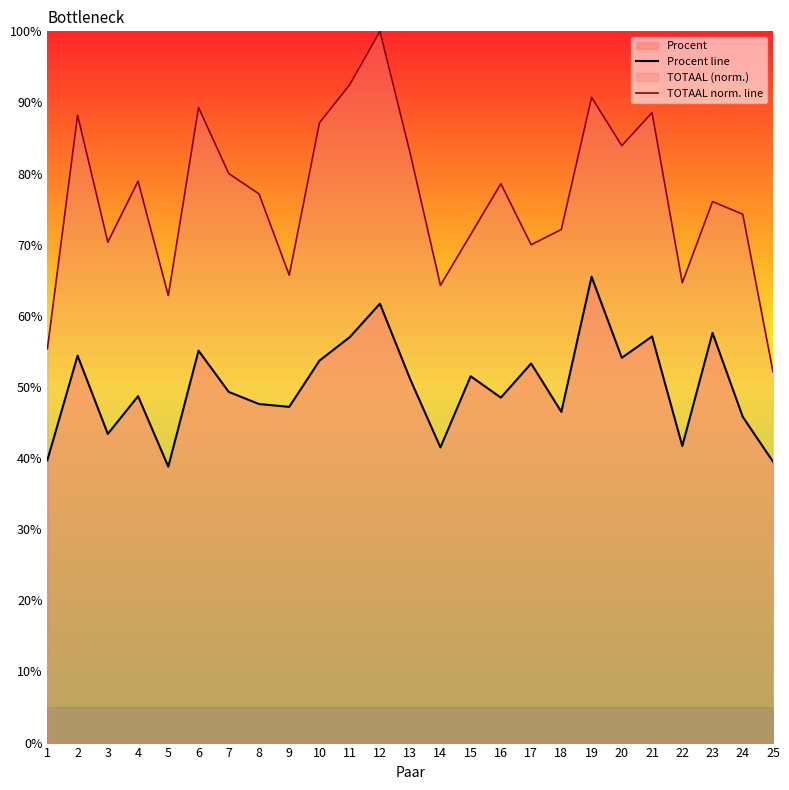

Which has a higher value, 10 or 6?

6